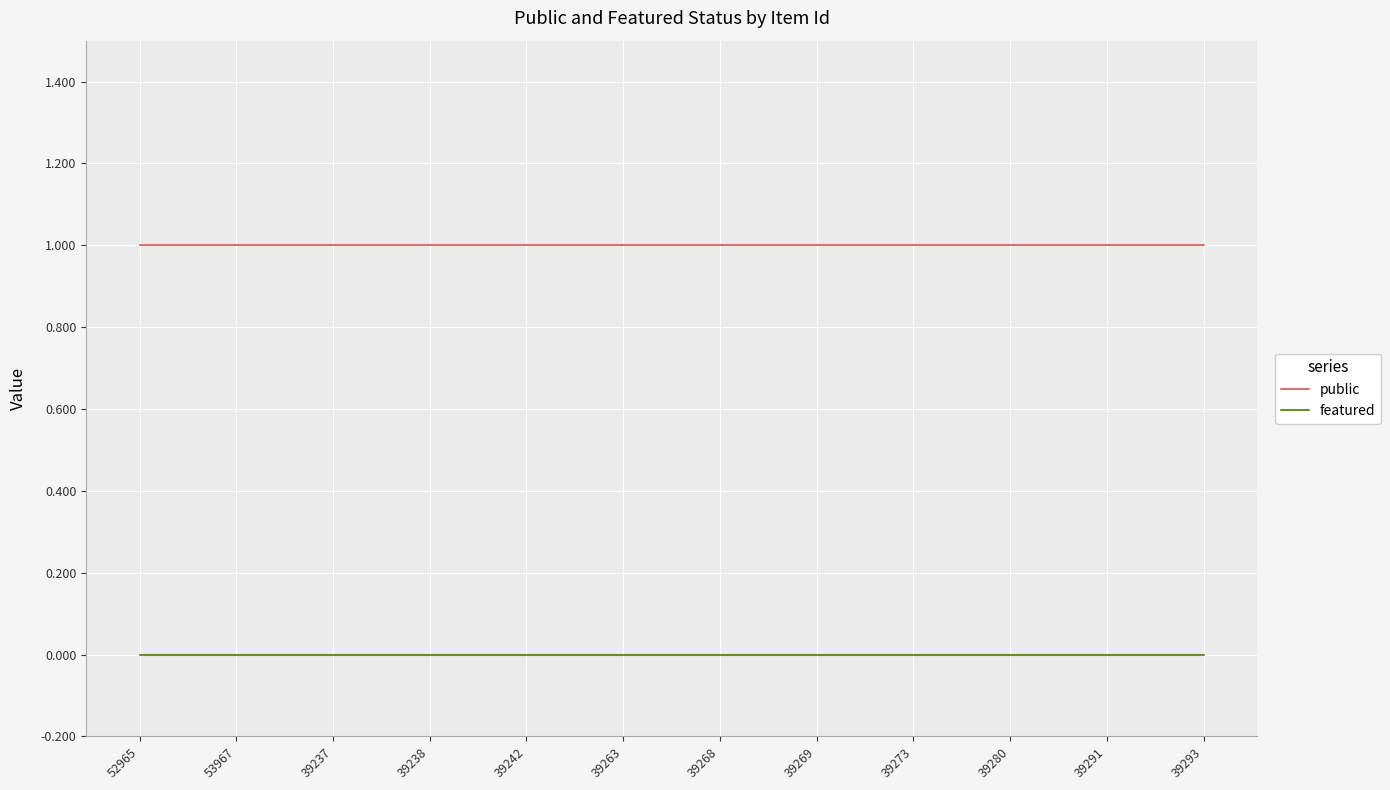

What are all the series names shown in the legend?

public, featured